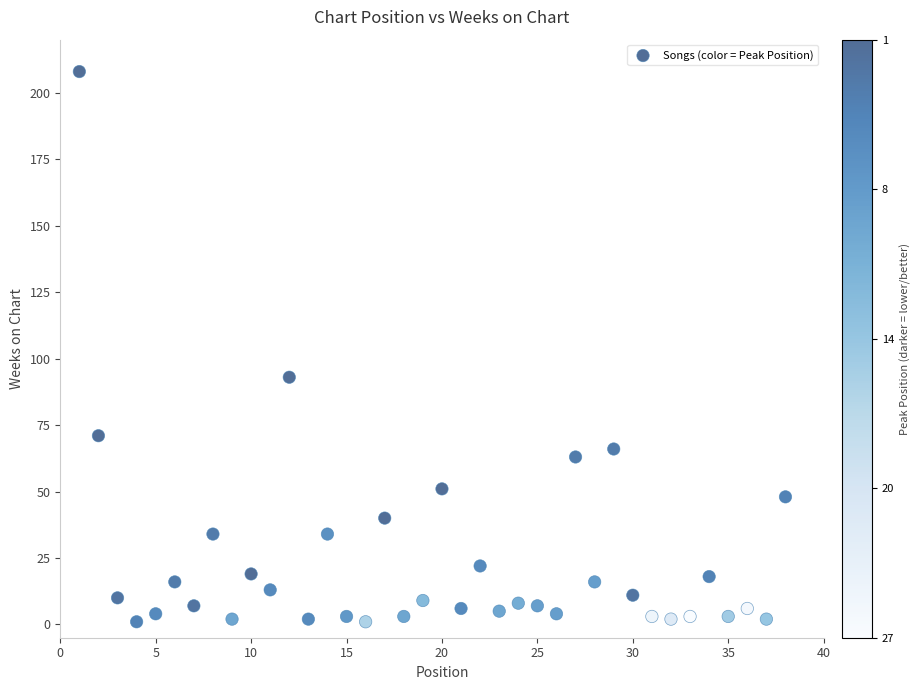

What Y value in the scatter plot is closest to 104?

93